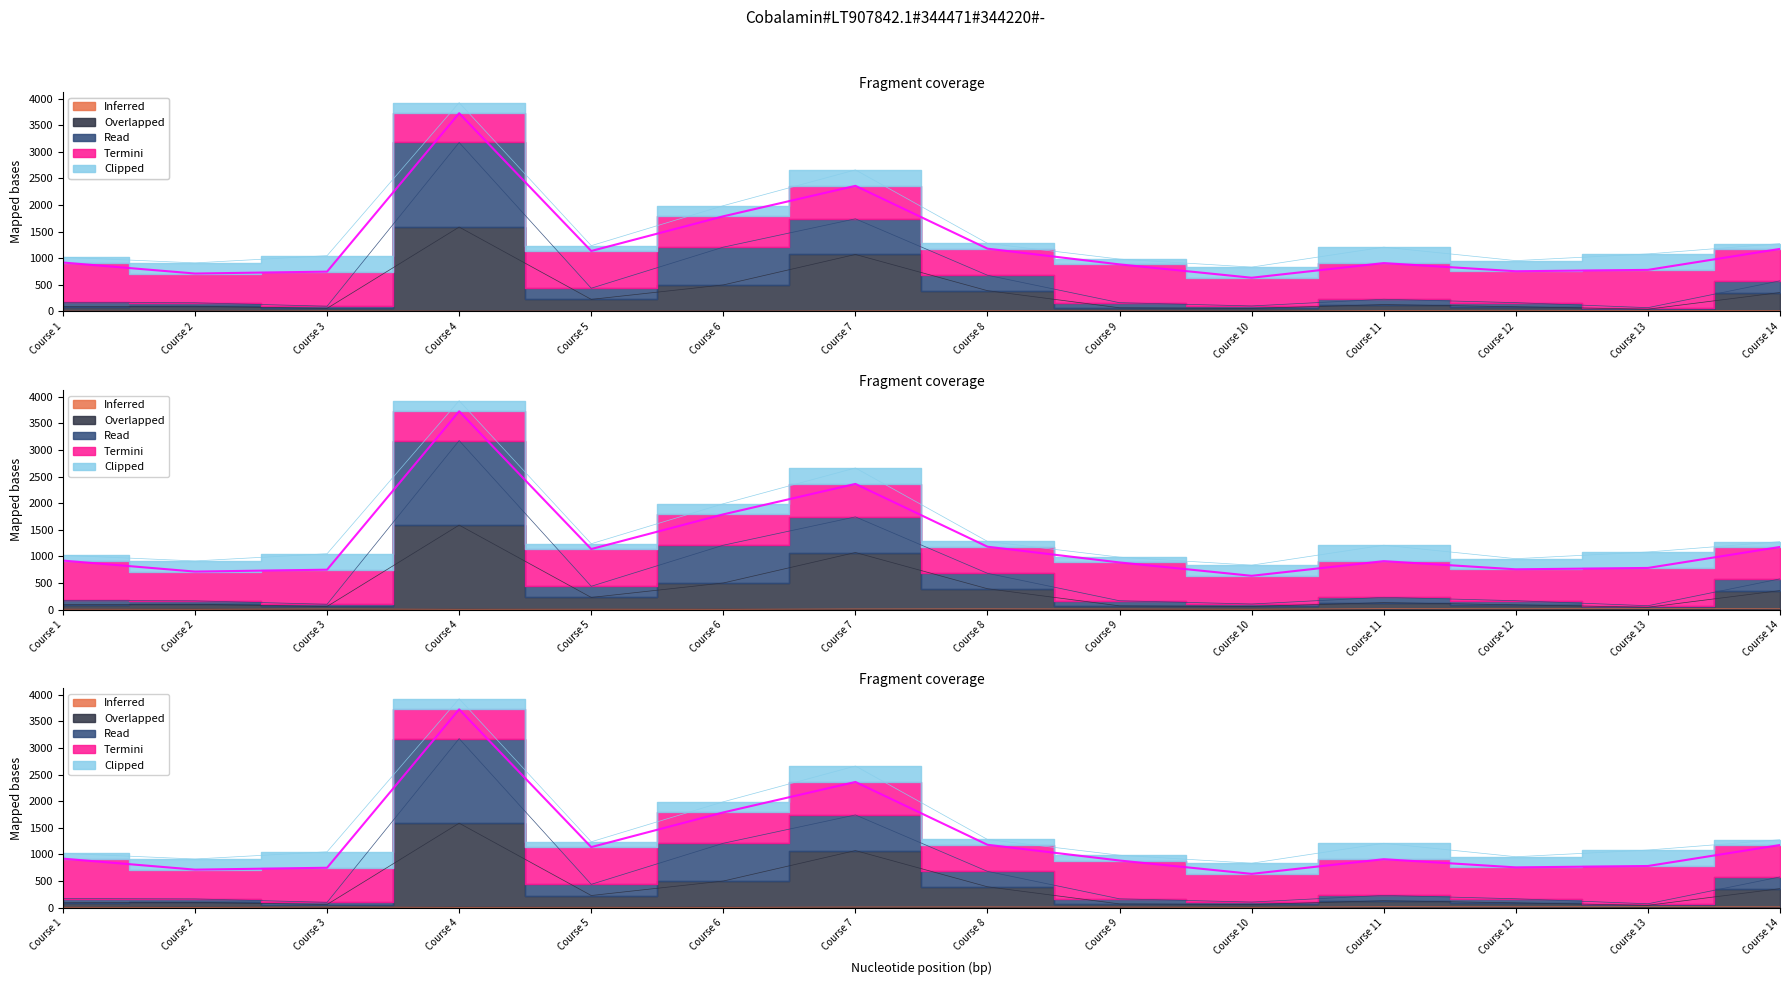

How many values in the Inferred (Gains moyen) series are below 10?

7